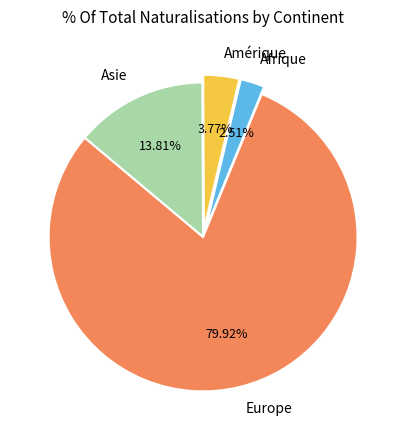

What portion of the pie excludes Europe?

20.1%